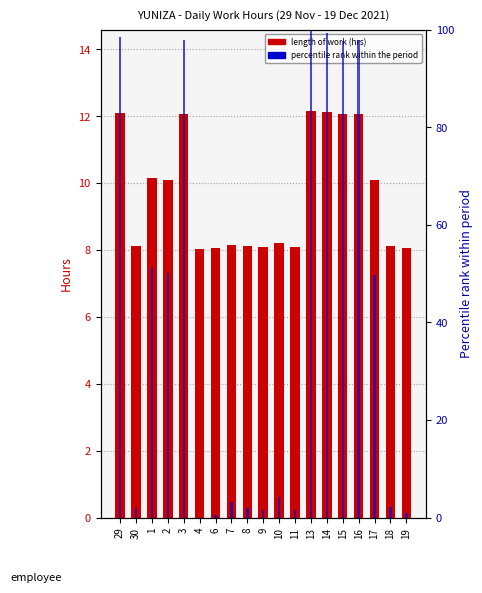

Is the value of Percentile rank at 1 greater than the value of Length of Work (hrs) at 3?

Yes